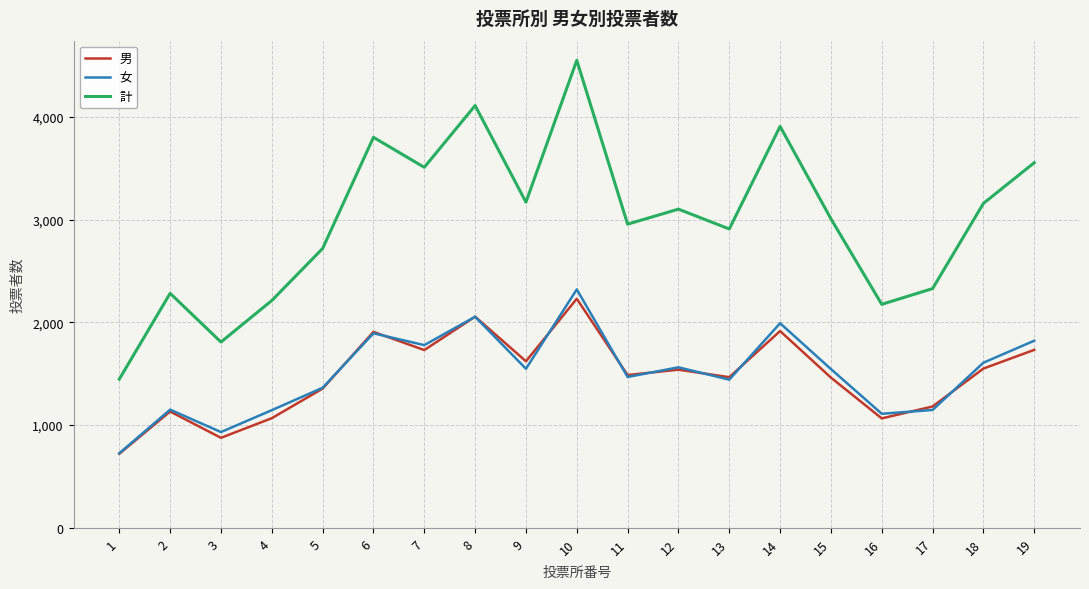

What are all the series names shown in the legend?

男, 女, 計